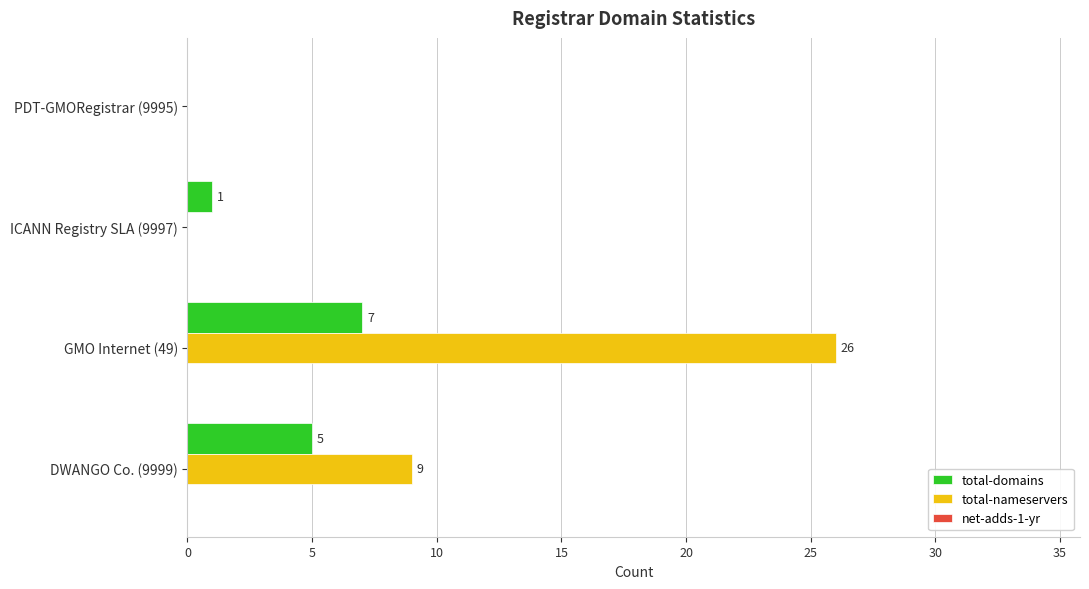

What is the highest value of the total-nameservers series?

26